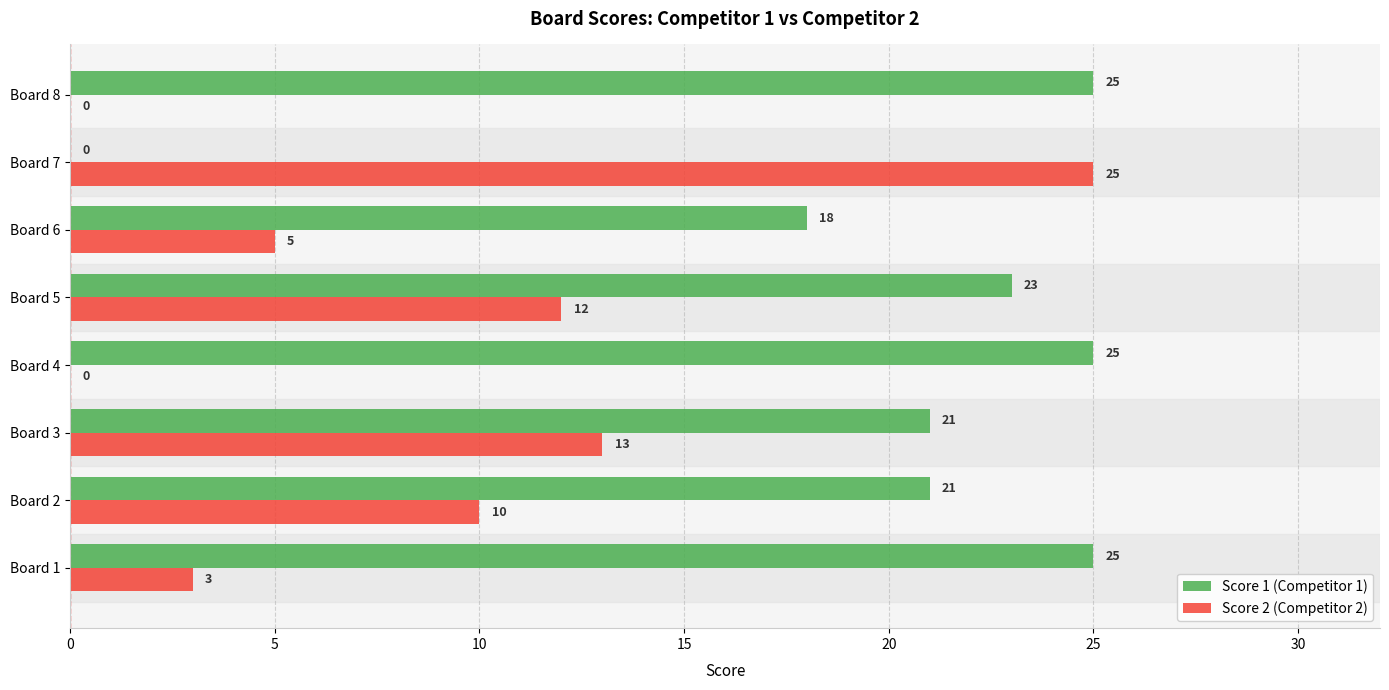

Which series has the largest total across all categories?

Score 1 (Competitor 1)